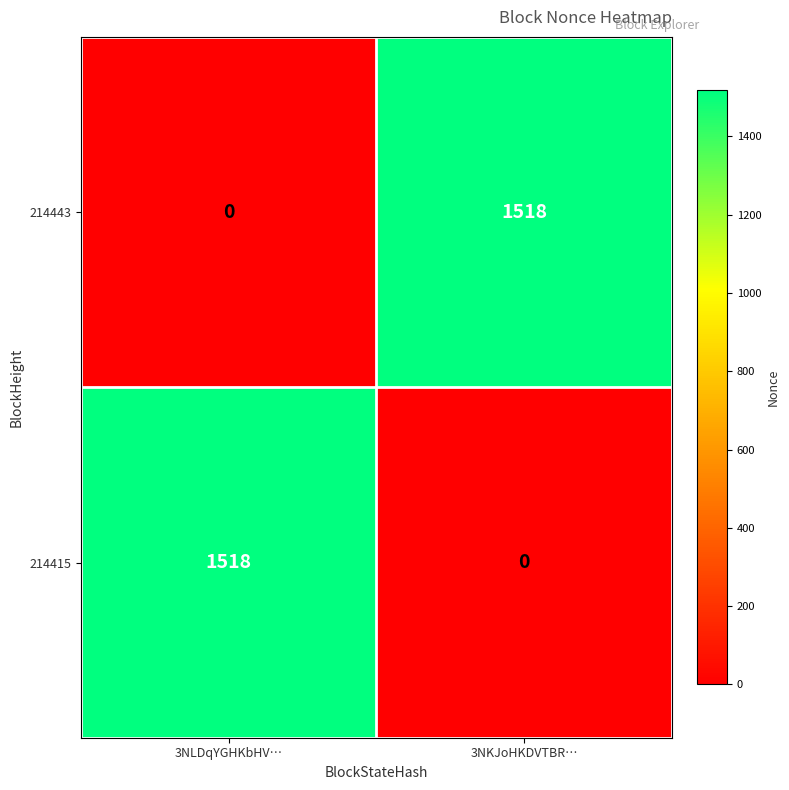

What is the sum of the 214443 values at 3NLDqYGHKbHV… and 3NKJoHKDVTBR…?

1518